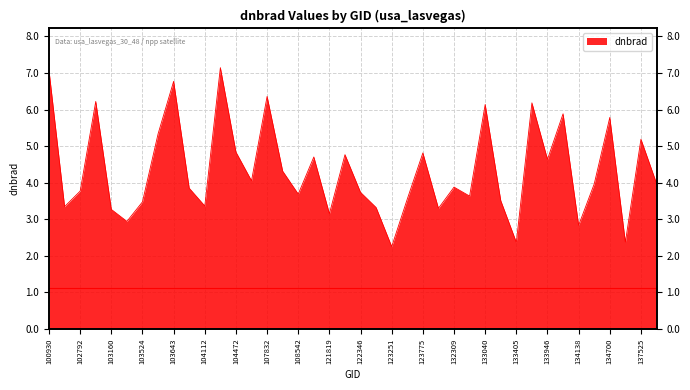

Count the number of values greater than 3.

35